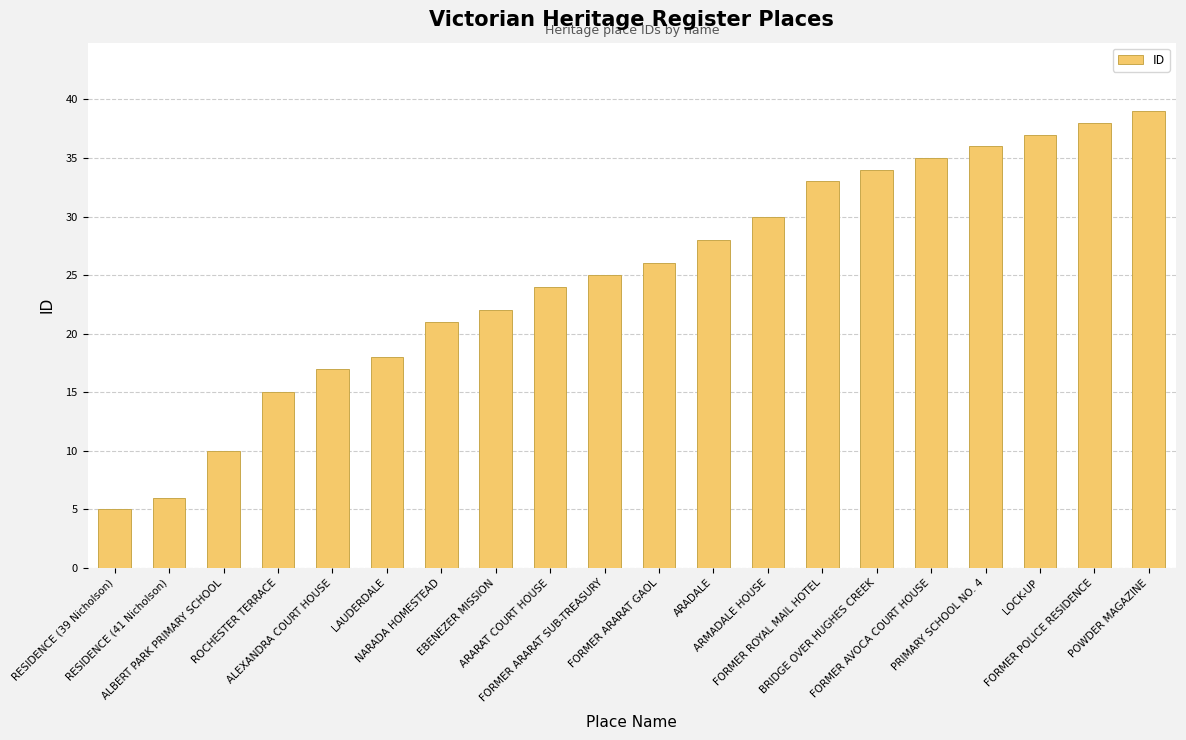

Count the number of categories in the chart.

20